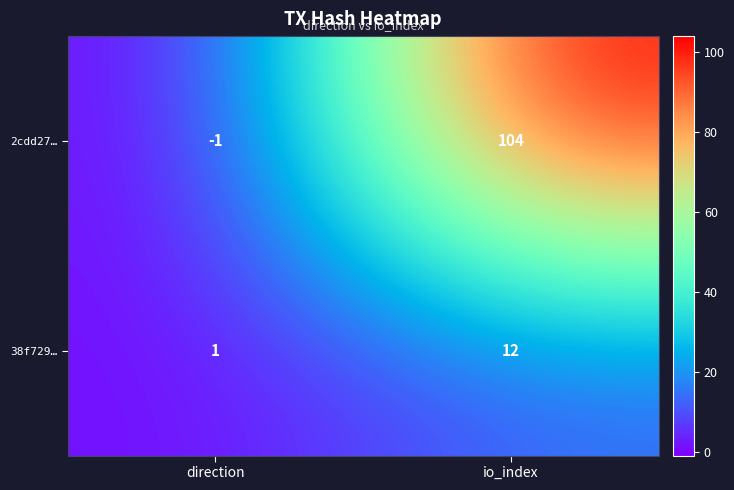

At which label does 2cdd27… reach its minimum?

direction